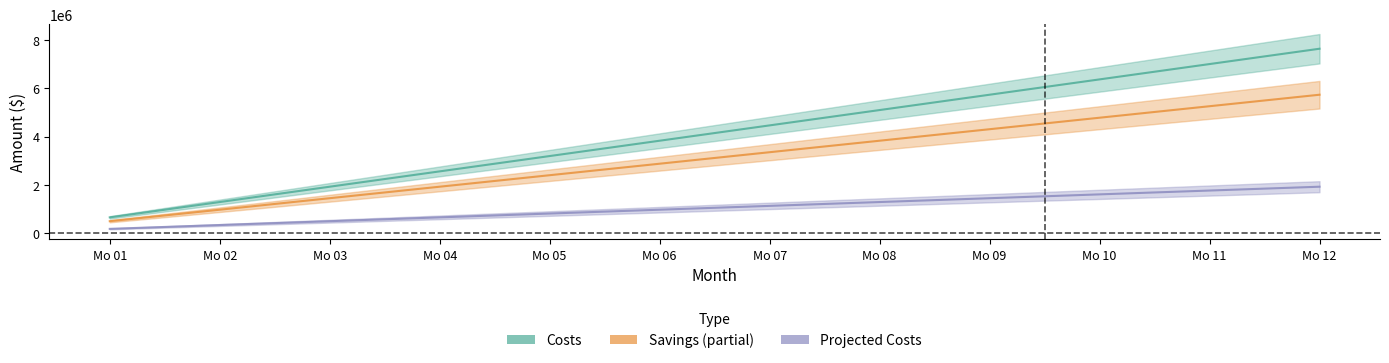

Reading right to left, transcribe all the data shown in this chart.

Costs: 7654102.1	7016260.3	6378418.4	5740576.6	5102734.7	4464892.9	3827051.1	3189209.2	2551367.4	1913525.5	1275683.7	637841.8
Savings: 5740576.6	5262195.2	4783813.8	4305432.4	3827051.1	3348669.7	2870288.3	2391906.9	1913525.5	1435144.1	956762.8	478381.4
Projected Costs: 1913525.5	1754065.1	1594604.6	1435144.1	1275683.7	1116223.2	956762.8	797302.3	637841.8	478381.4	318920.9	159460.5